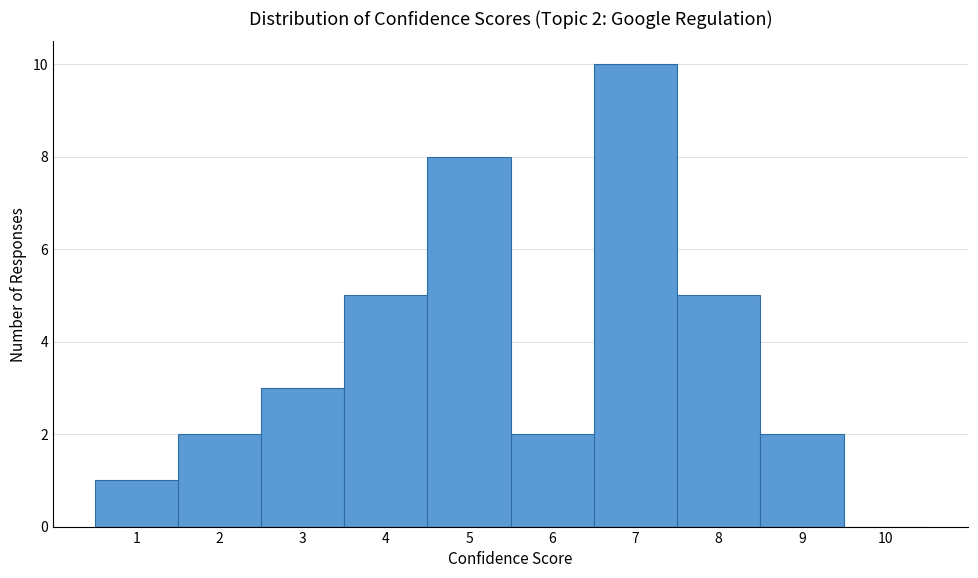

Which range on the x-axis has the tallest bar?

6.5 to 7.5